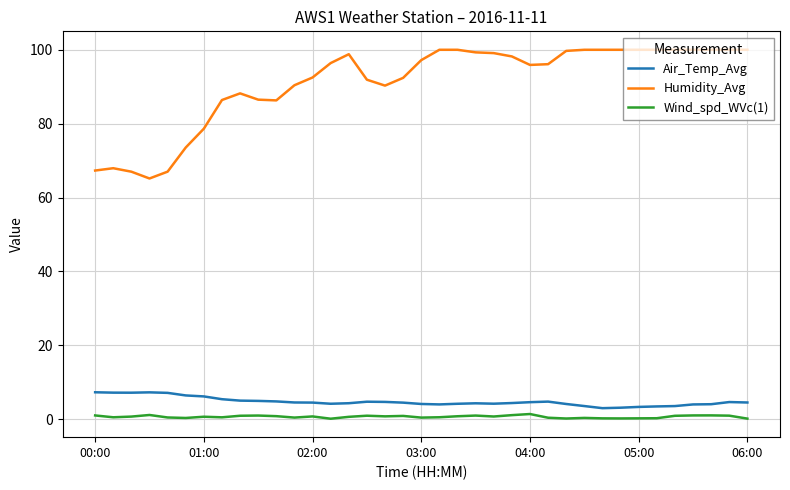

True or false: Humidity_Avg and Air_Temp_Avg intersect in this chart.

False